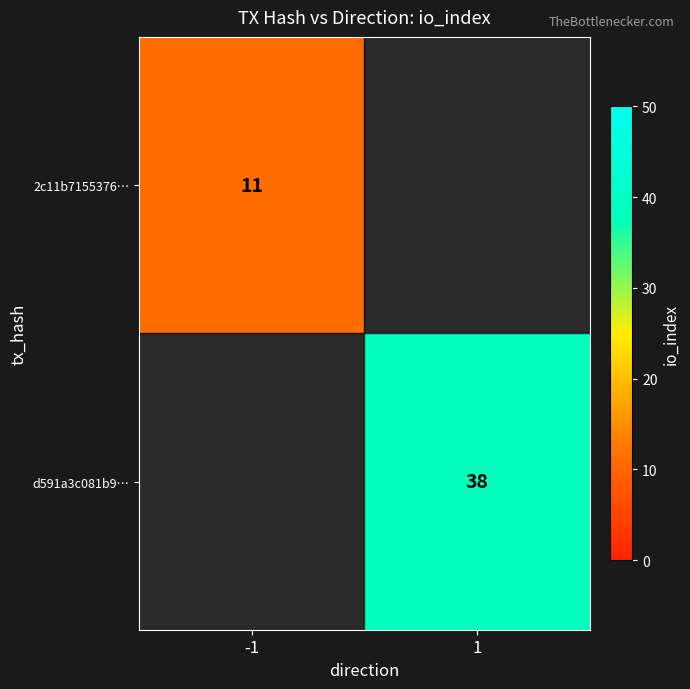

Is it true that 2c11b7155376… equals 11 at -1?

True